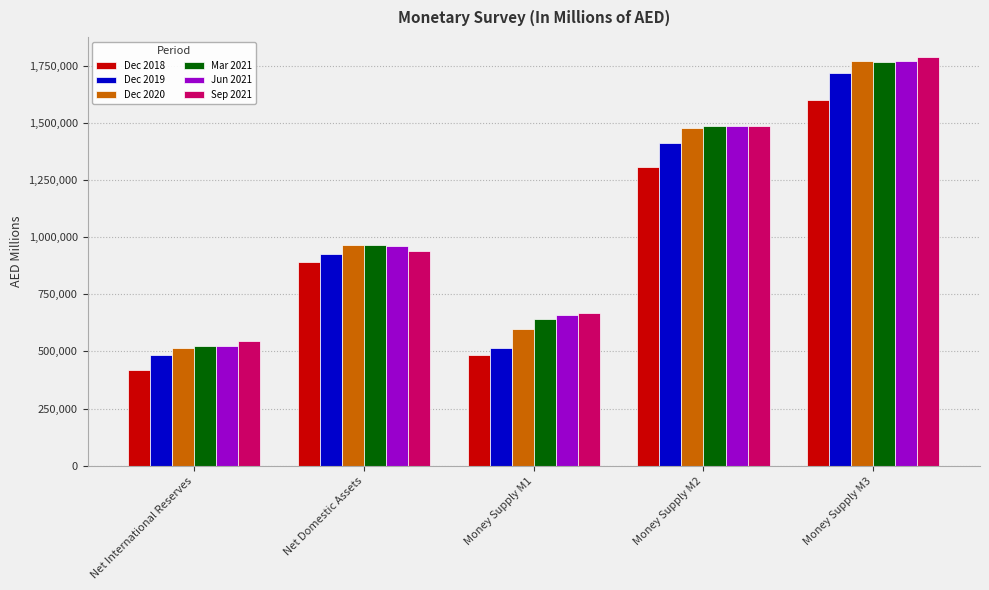

Between Net International Reserves and Net Domestic Assets, which series saw the biggest shift?

Dec 2018